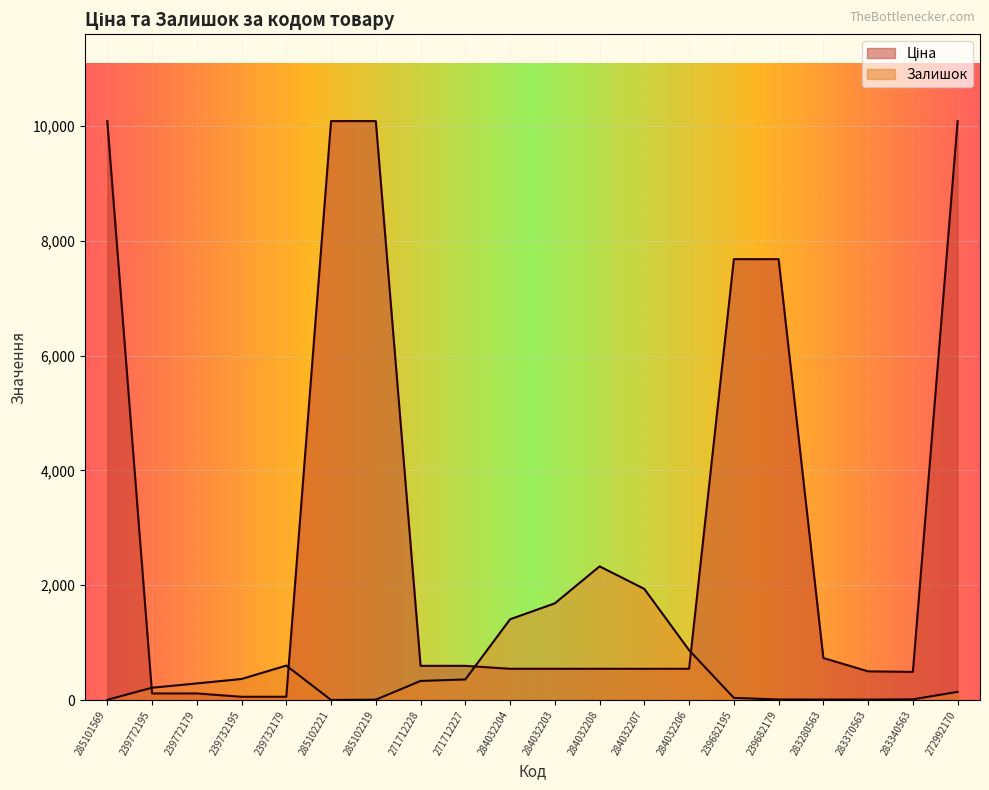

What is the sum of all Ціна values?

61693.0